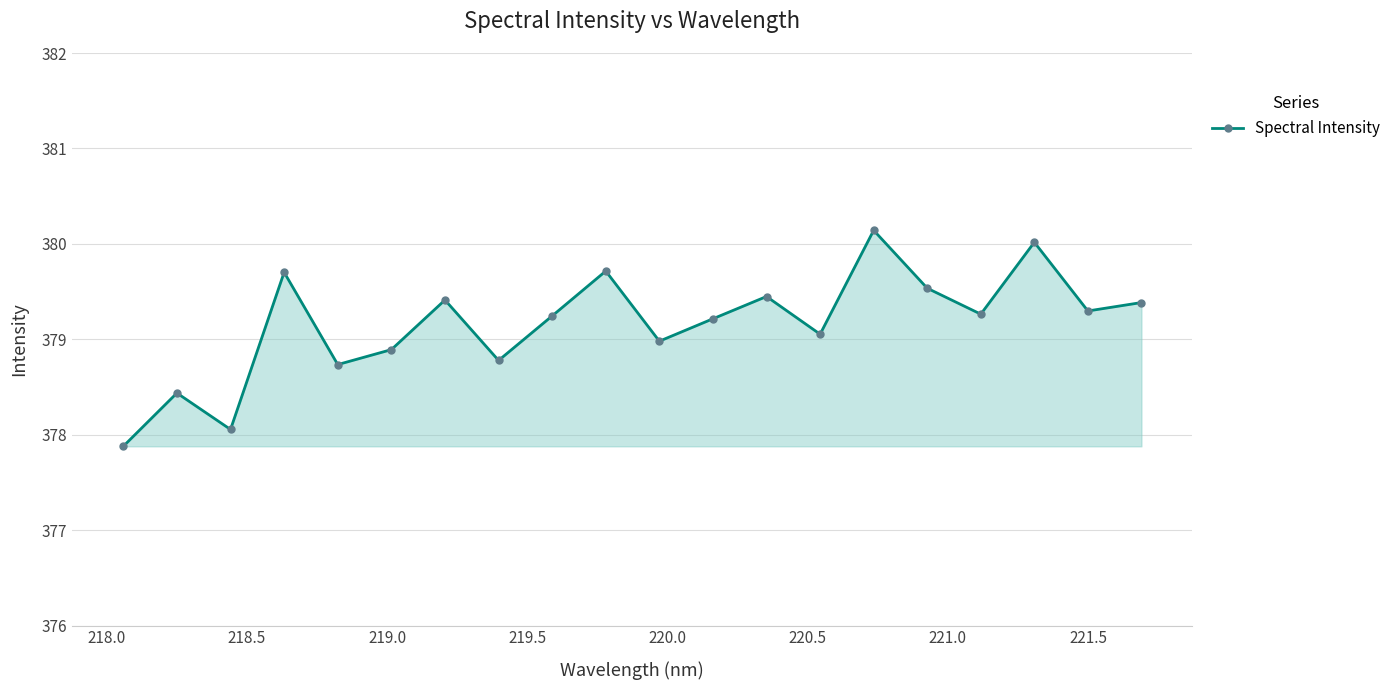

What is the difference between the maximum and minimum values?

2.3